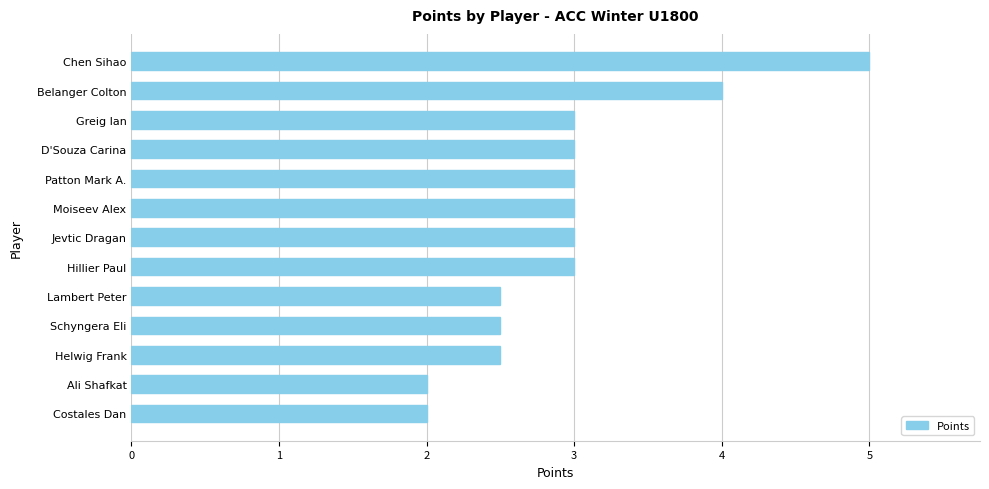

Between Moiseev Alex and Helwig Frank, which is larger?

Moiseev Alex